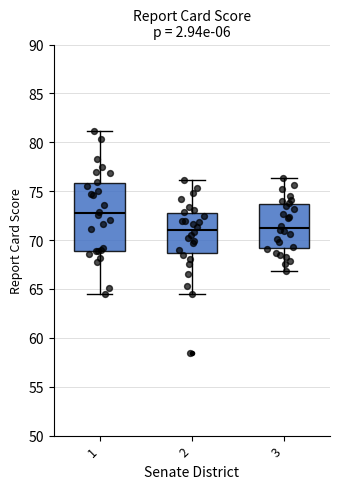

Which box is the tallest, from its lower edge to its upper edge?

1